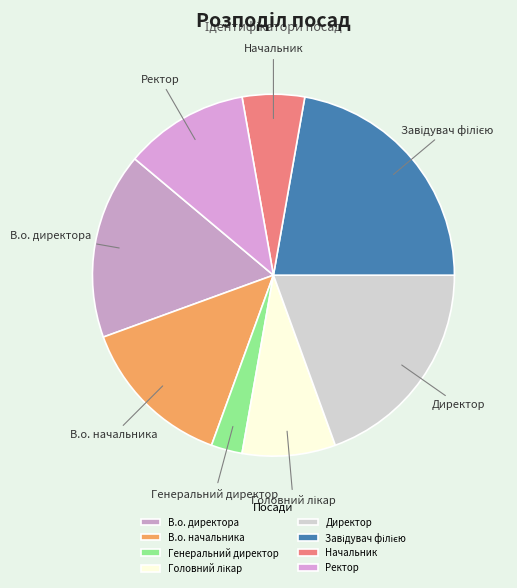

Which category has the smallest portion of the pie?

Генеральний директор